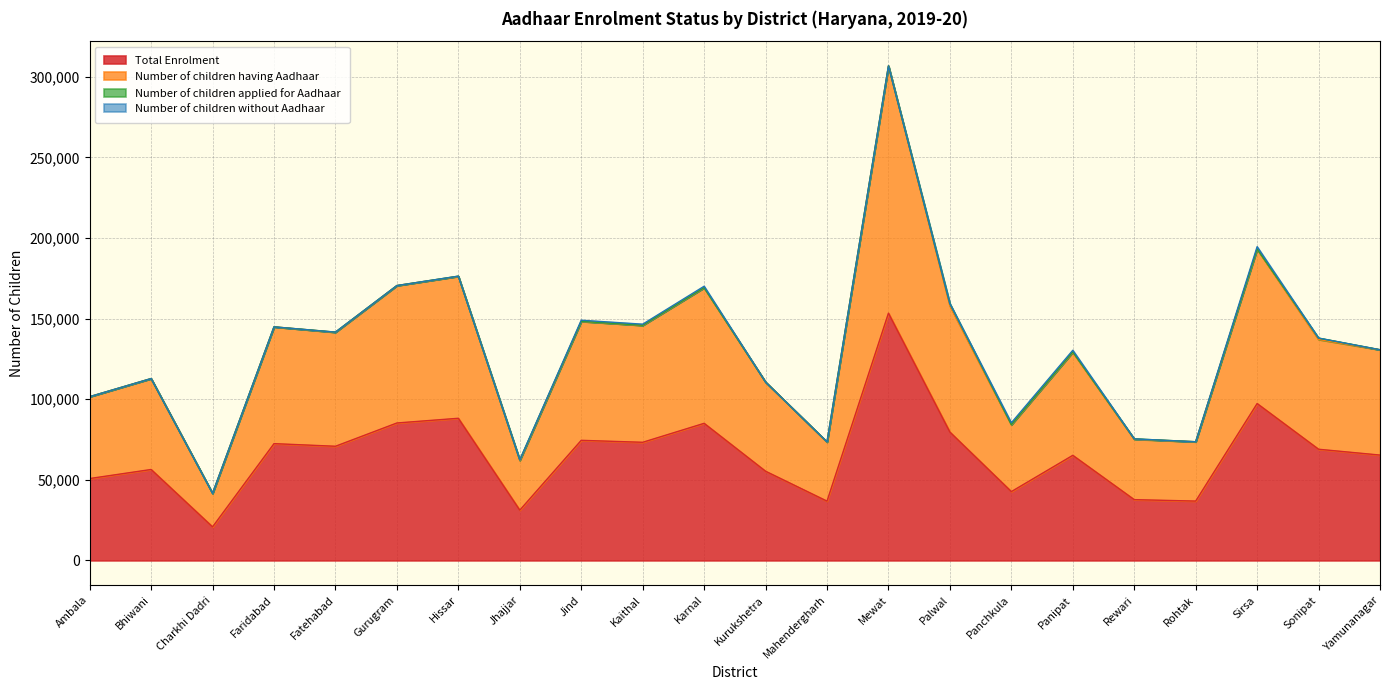

At which label does Total Enrolment reach its peak?

Mewat